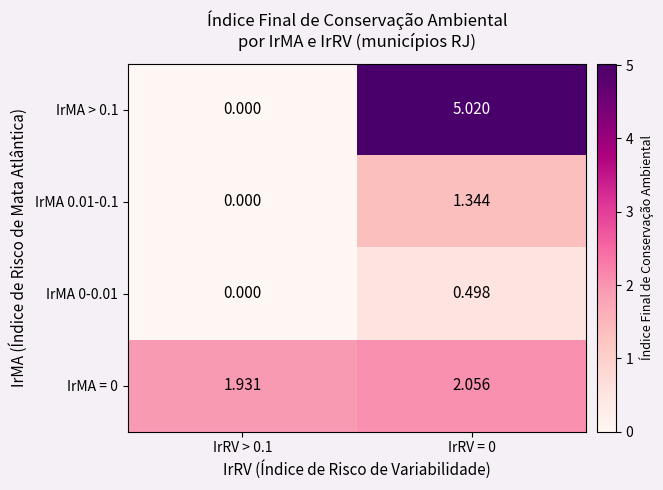

Is the value of IrMA 0.01-0.1 at IrRV = 0 greater than the value of IrMA = 0 at IrRV = 0?

No